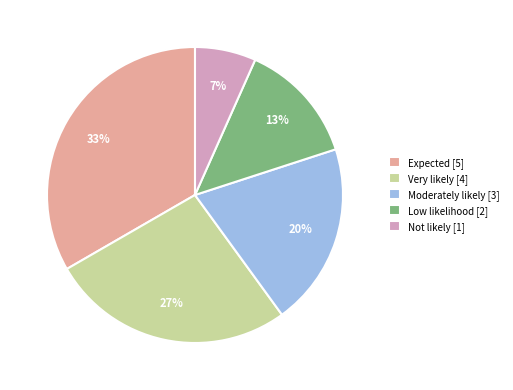

The Very likely slice represents 27% of the pie. True or false?

True